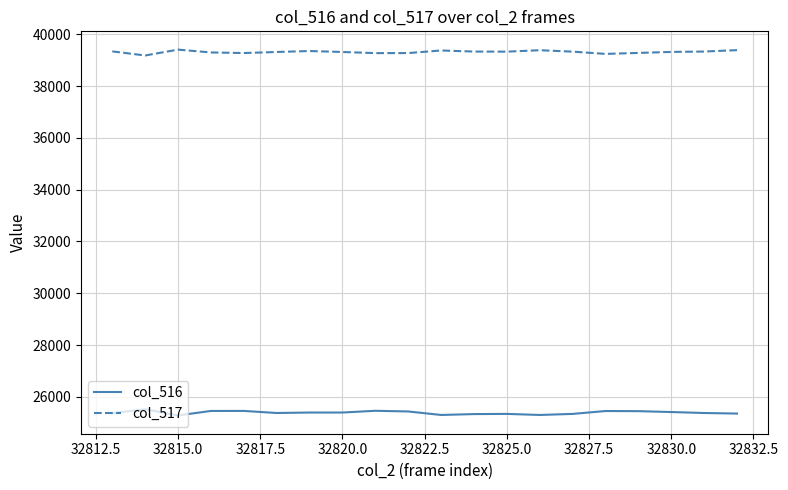

List the series in order of their peak value, lowest first.

col_516, col_517